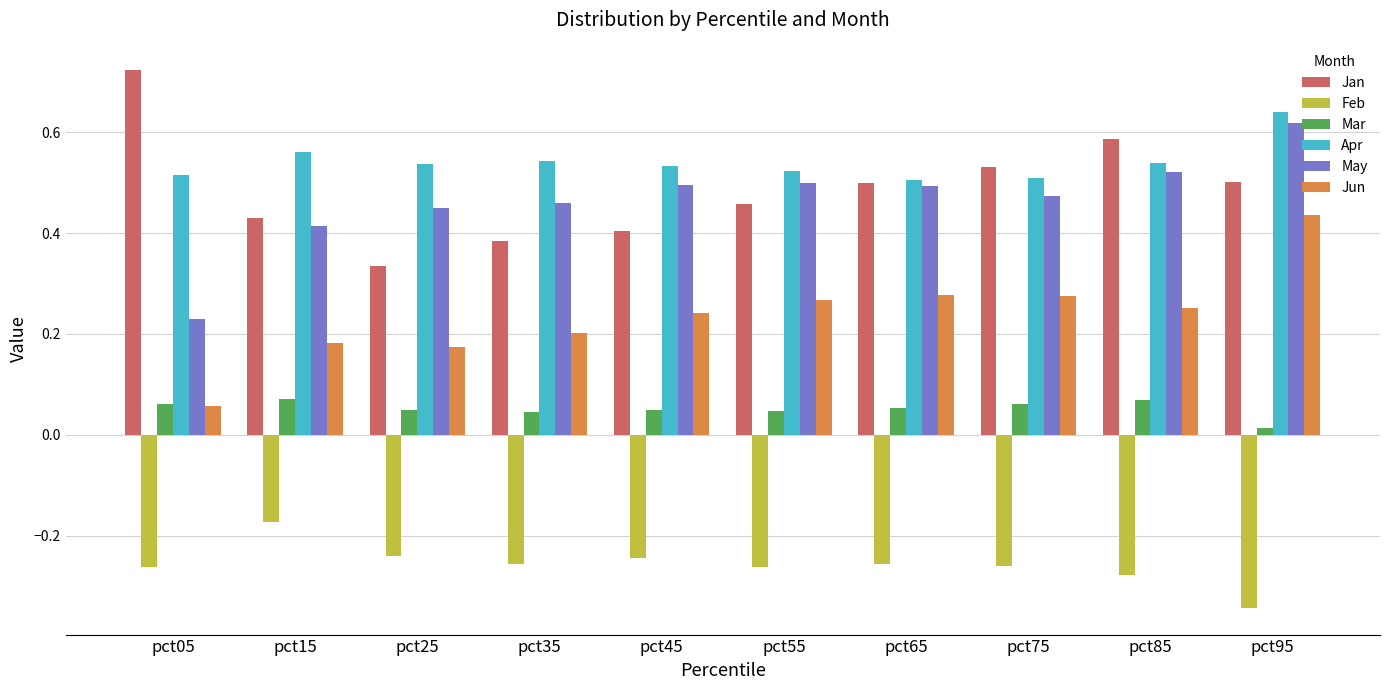

At how many categories does at least one series exceed 0?

10